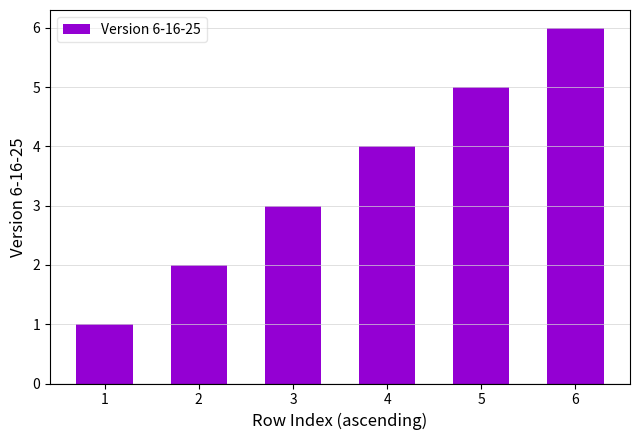

What is the change in value from 2 to 4?

+2